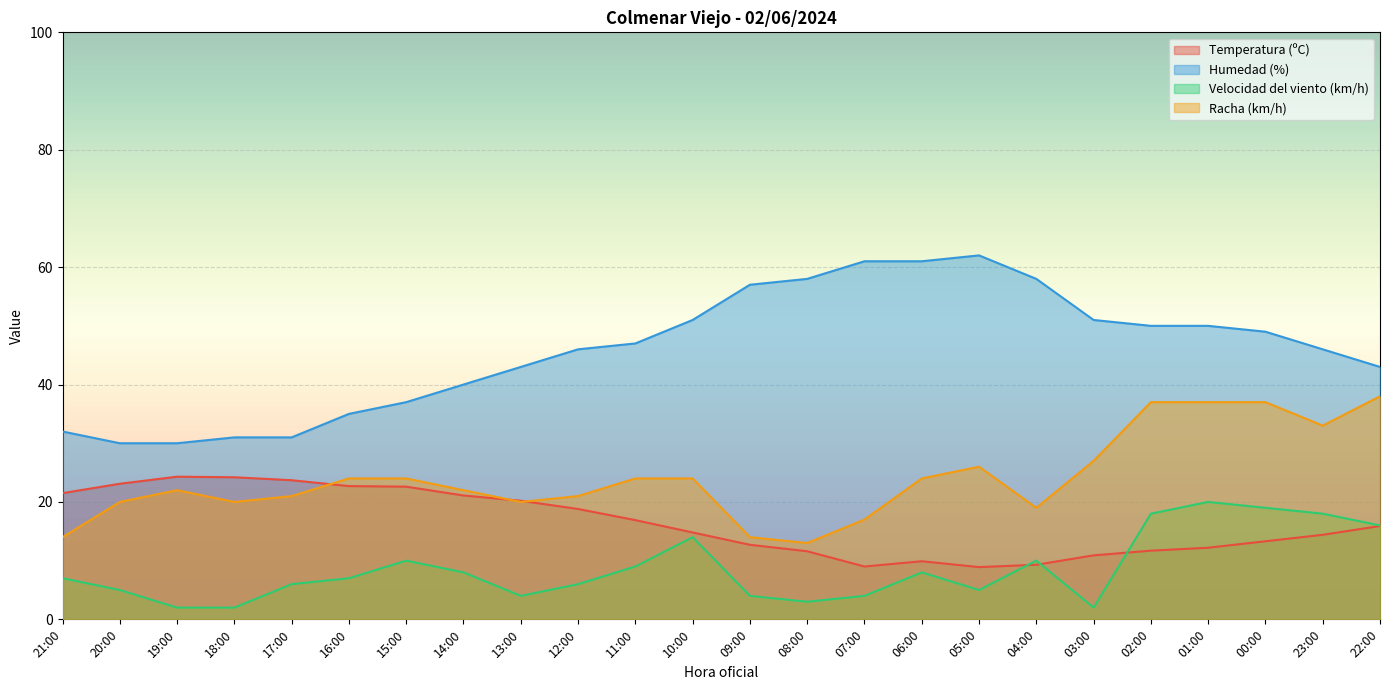

What are all the series names shown in the legend?

Temperatura (ºC), Humedad (%), Velocidad del viento (km/h), Racha (km/h)